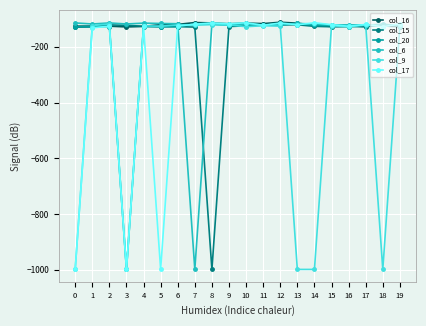

How many distinct data groups are displayed?

6